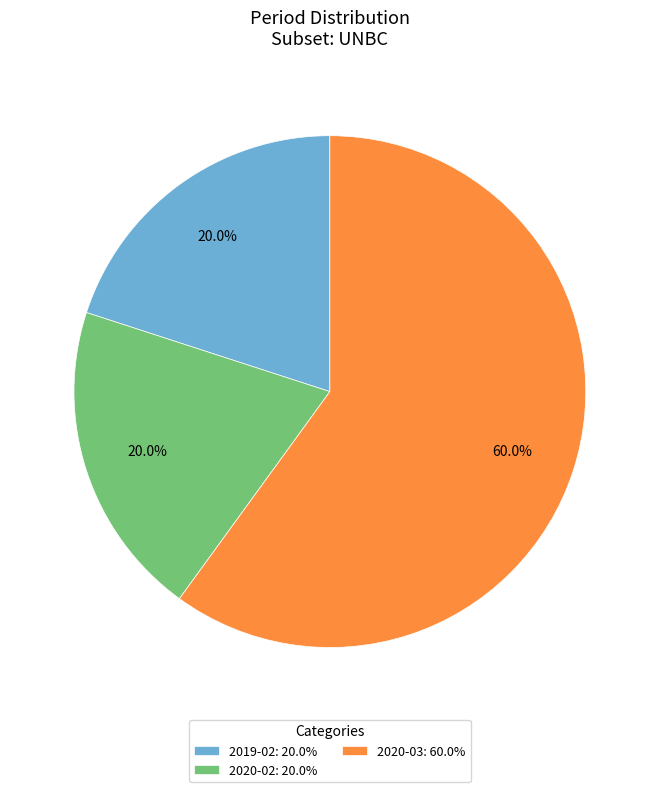

Which slice is the largest?

2020-03